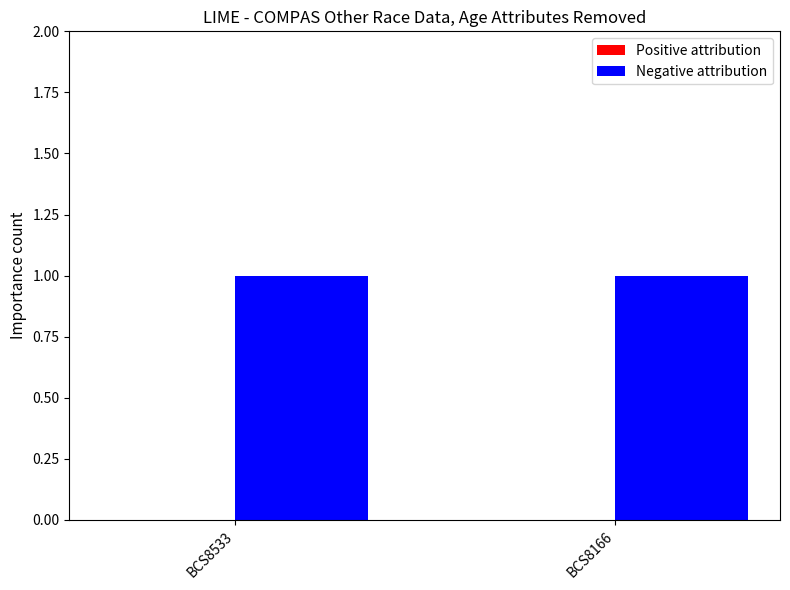

Is the value of Negative attribution at BCS8533 greater than the value of Positive attribution at BCS8533?

Yes